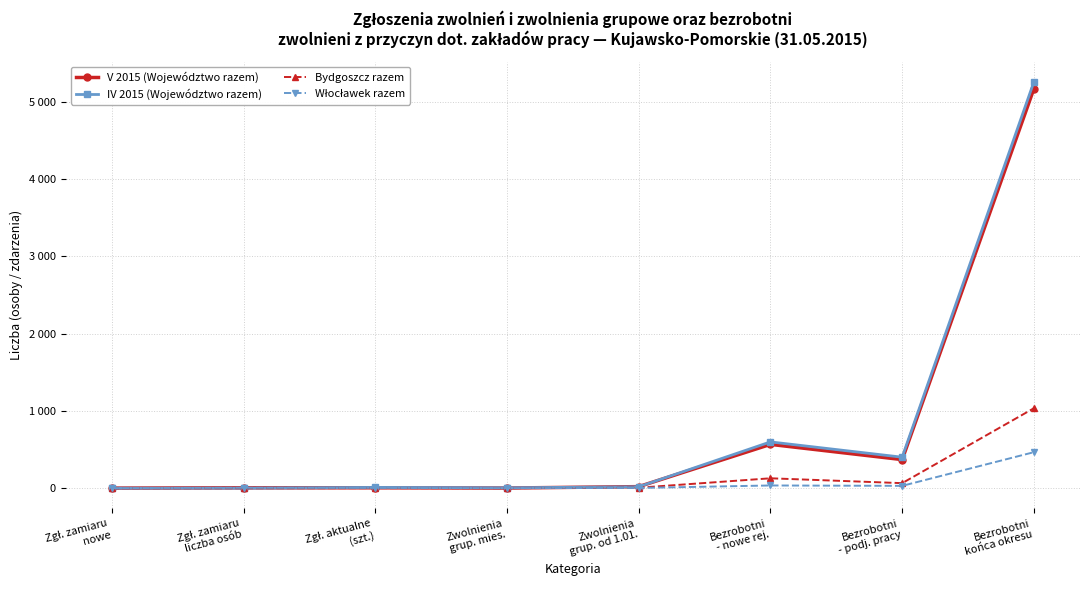

What is the sum of the Włocławek razem values at Zgł. zamiaru
nowe and Zwolnienia
grup. od 1.01.?

4